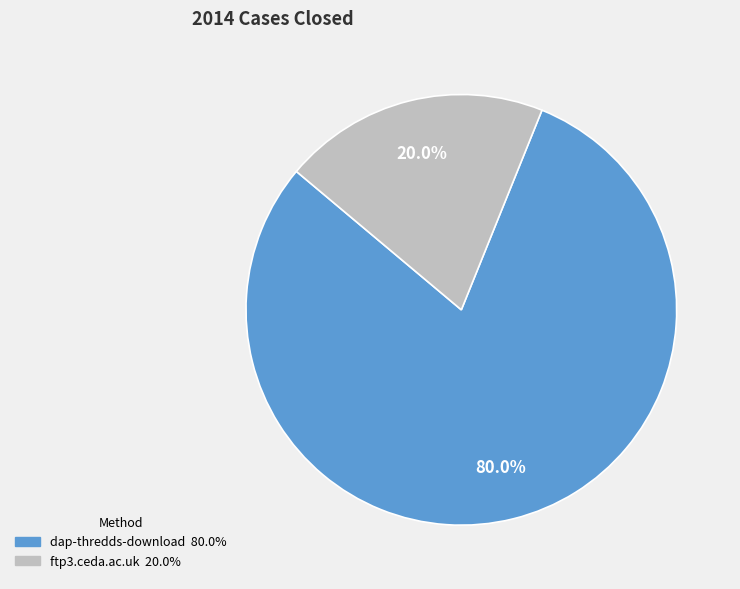

Is the sum of dap-thredds-download and ftp3.ceda.ac.uk greater than half?

Yes